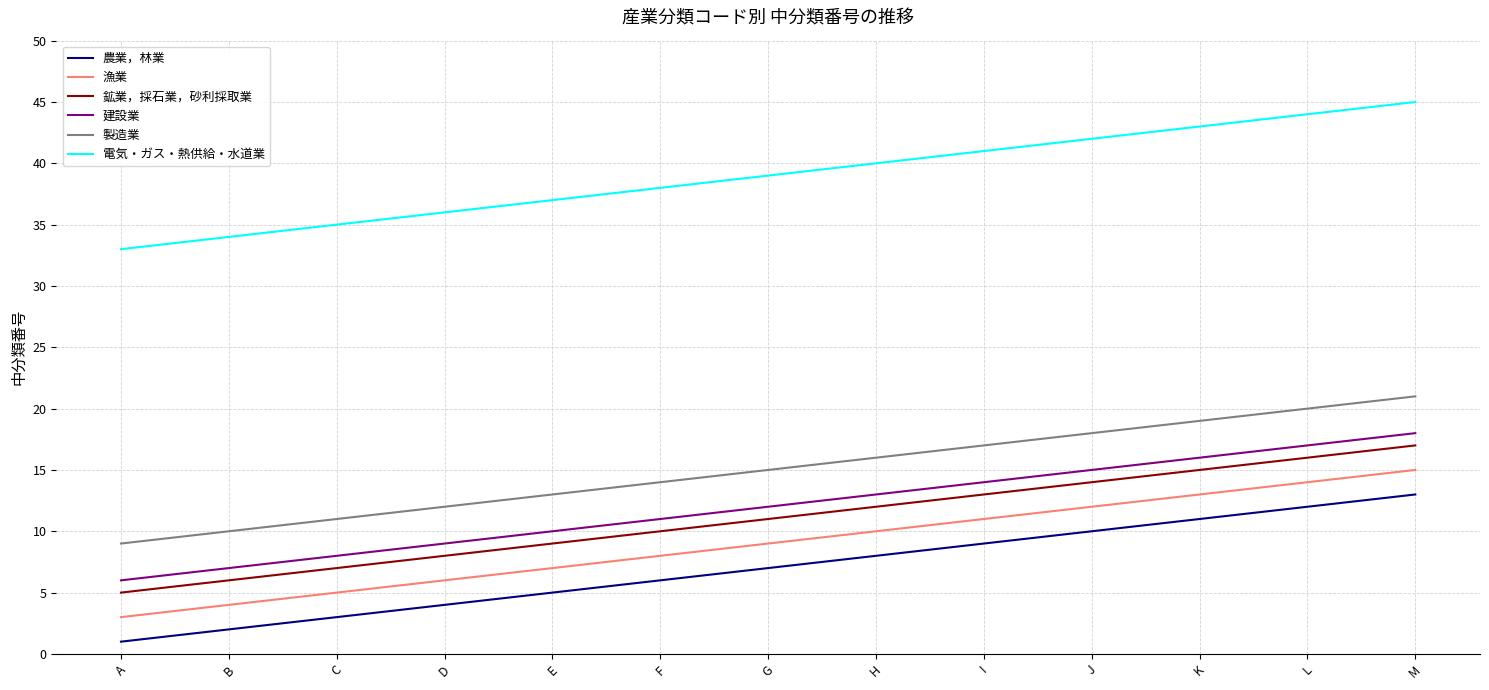

What is the sum of all 建設業 values?

156